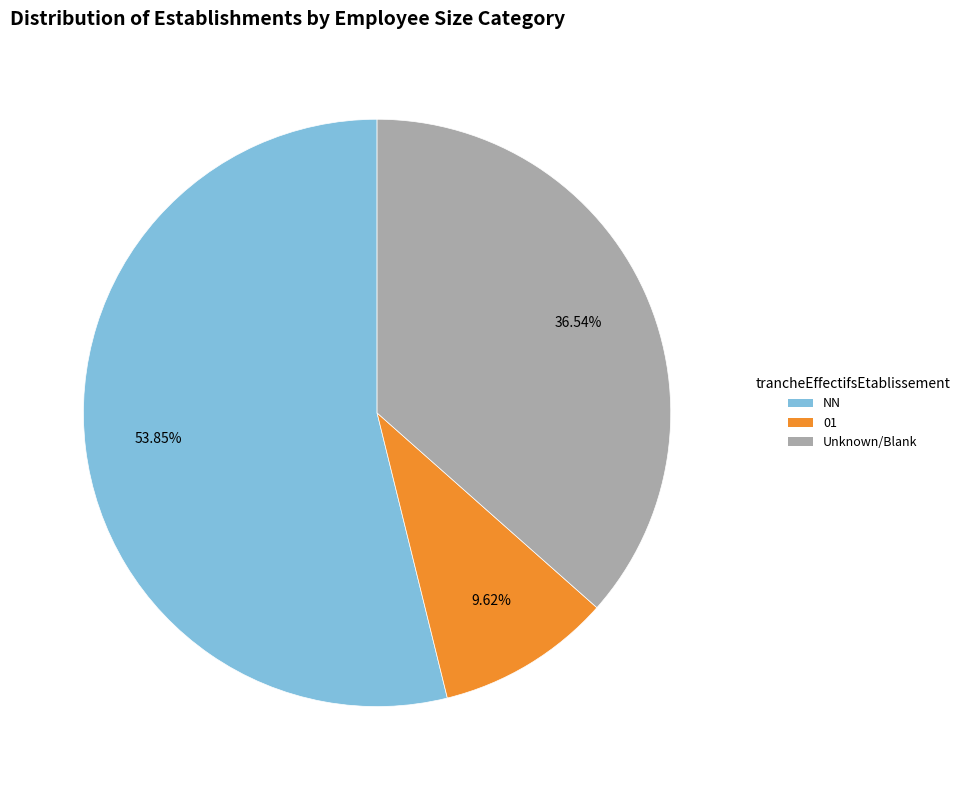

The 01 slice represents 10% of the pie. True or false?

True